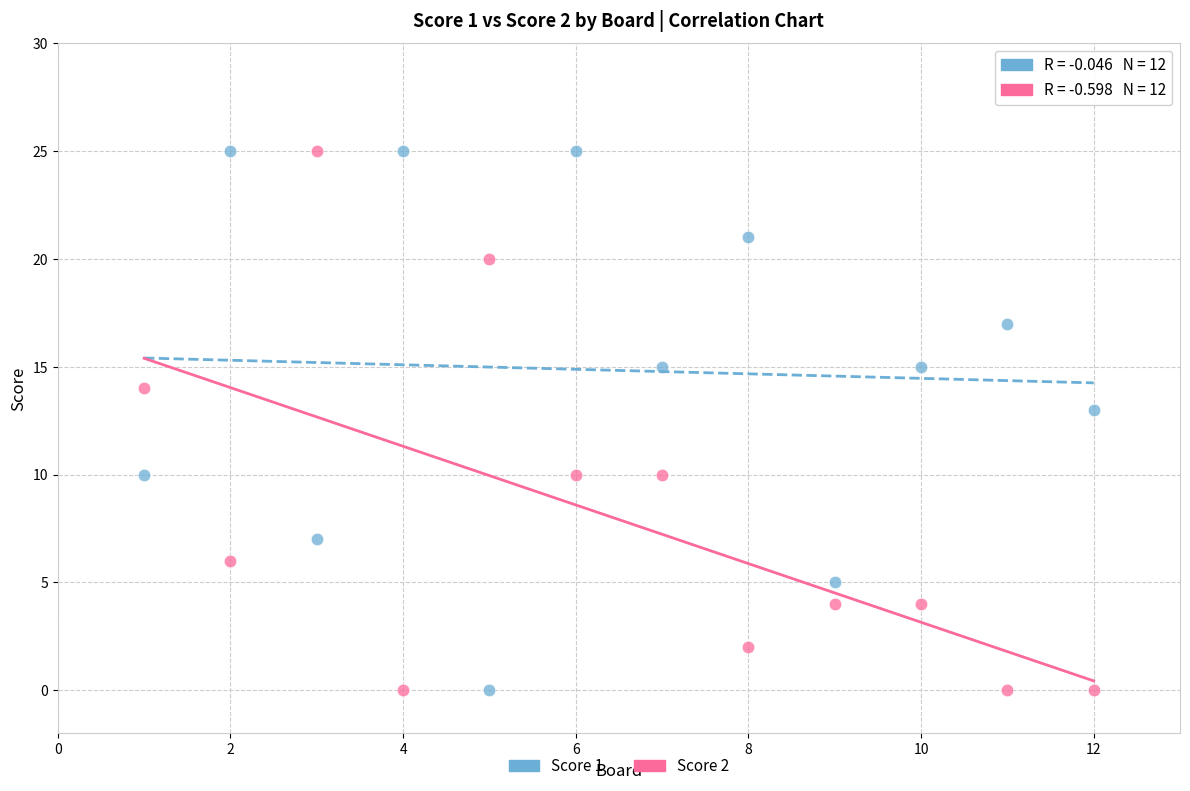

What is the X range (max minus min) for the scatter plot?

11